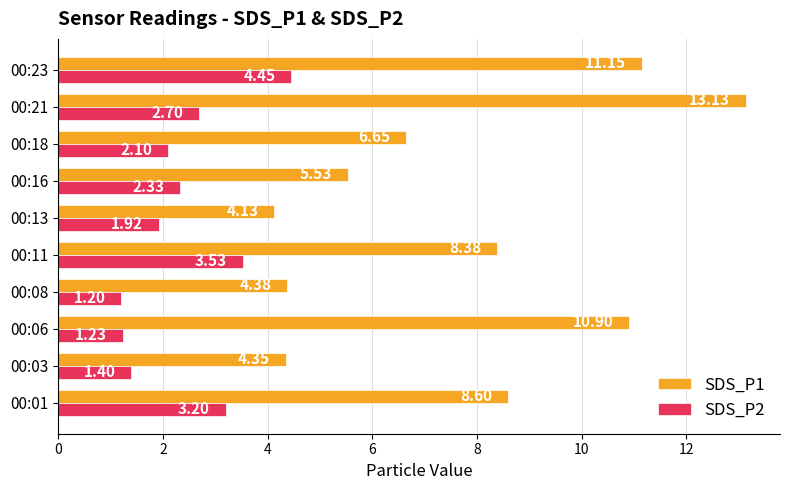

Where is SDS_P1 nearest to the value 8?

00:11